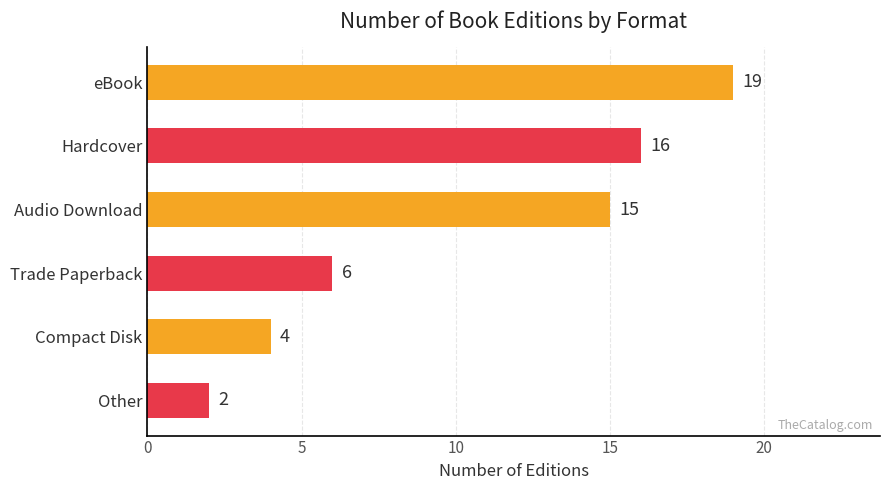

The chart shows a value of 16 at Hardcover. True or false?

True